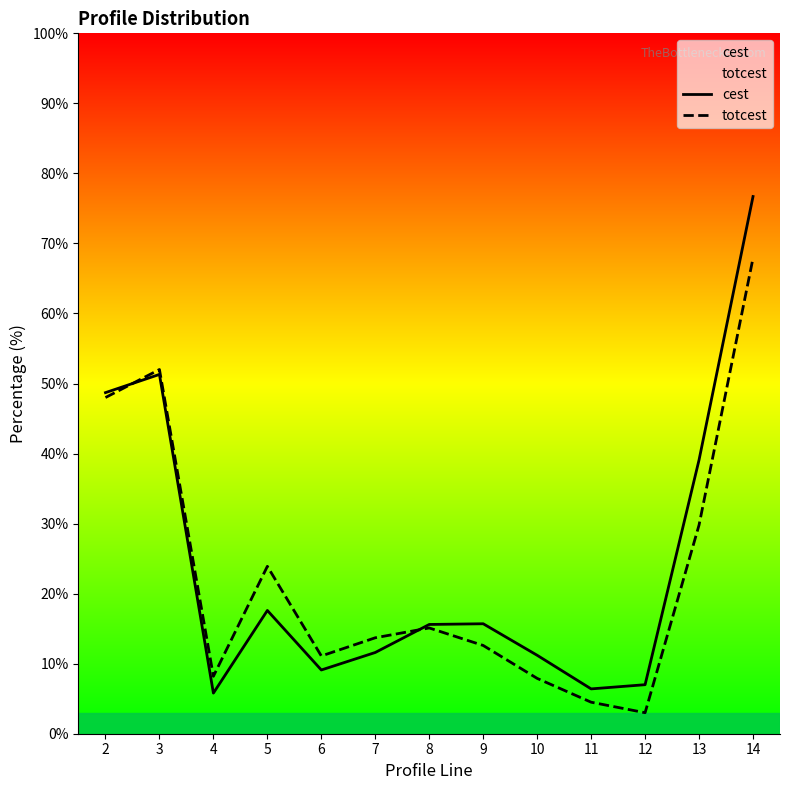

What is the difference between the second highest and minimum values in the cest series?

45.5